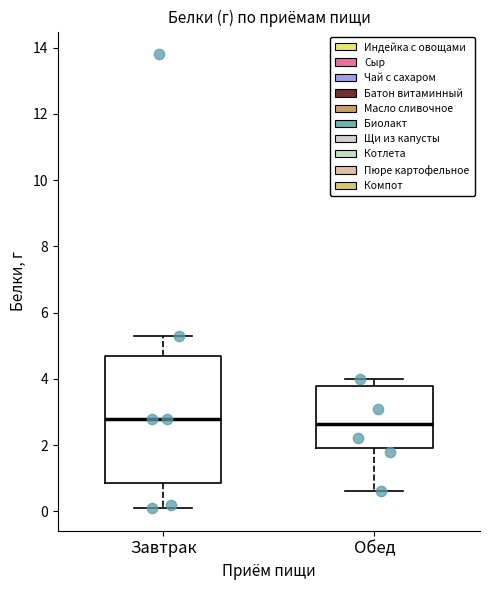

Where does the lower whisker of the box for Обед end on the y-axis? The values are not printed on the chart, so give them approximately, as read against the axis.

0.6